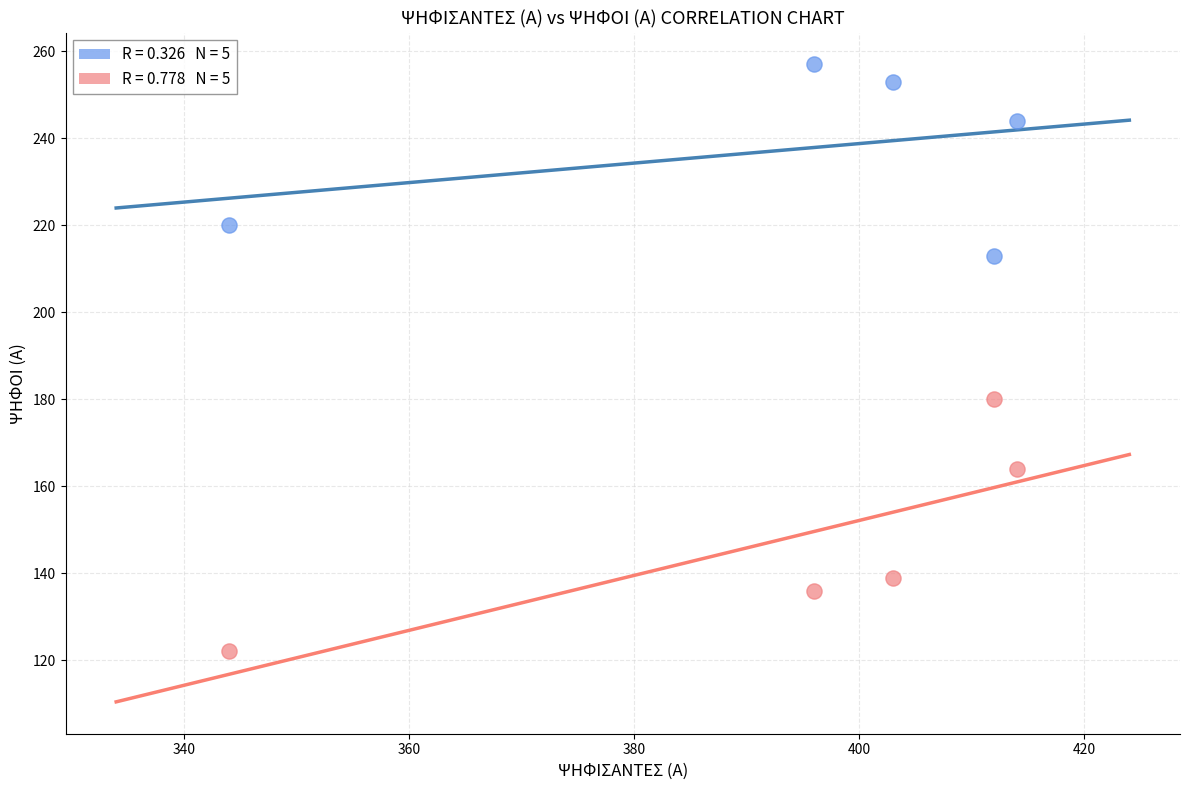

Across all series, what Y value is closest to 189?

180